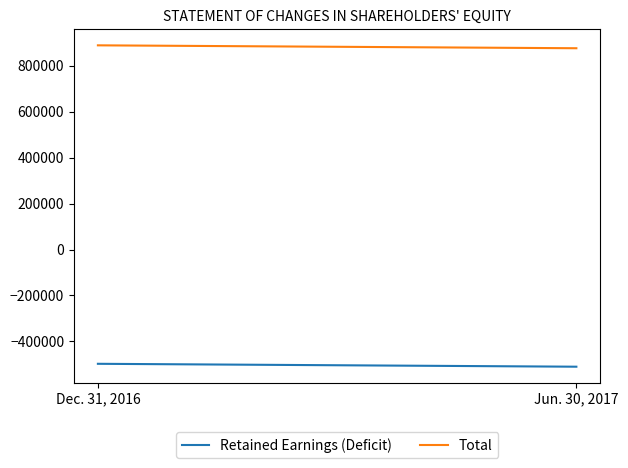

Reading left to right, extract all data points from this chart.

Retained Earnings (Deficit): Dec. 31, 2016=-497542	Jun. 30, 2017=-510198
Total: Dec. 31, 2016=889716	Jun. 30, 2017=877060